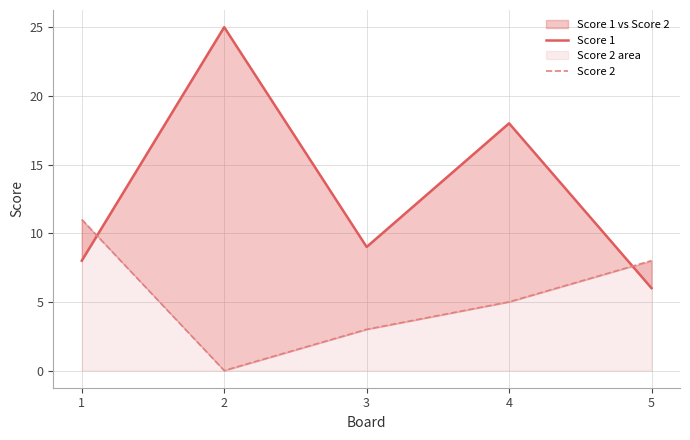

How many interior local valleys does the Score 2 series have?

1